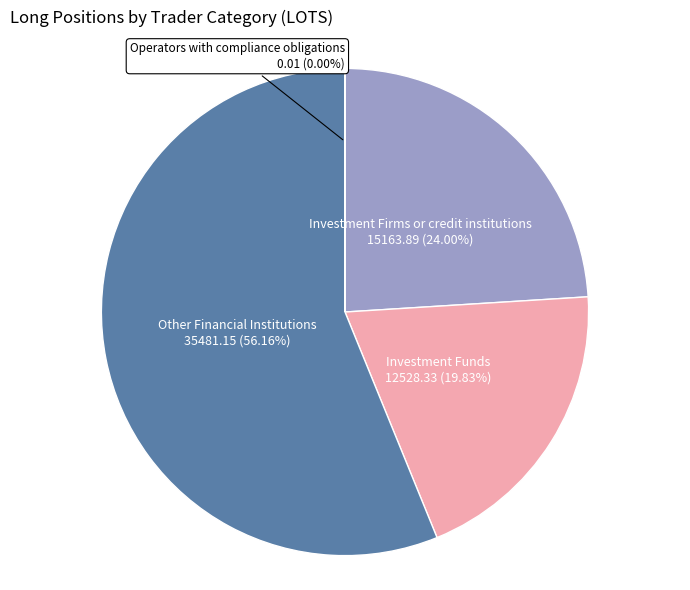

Which category accounts for the majority?

Other Financial Institutions